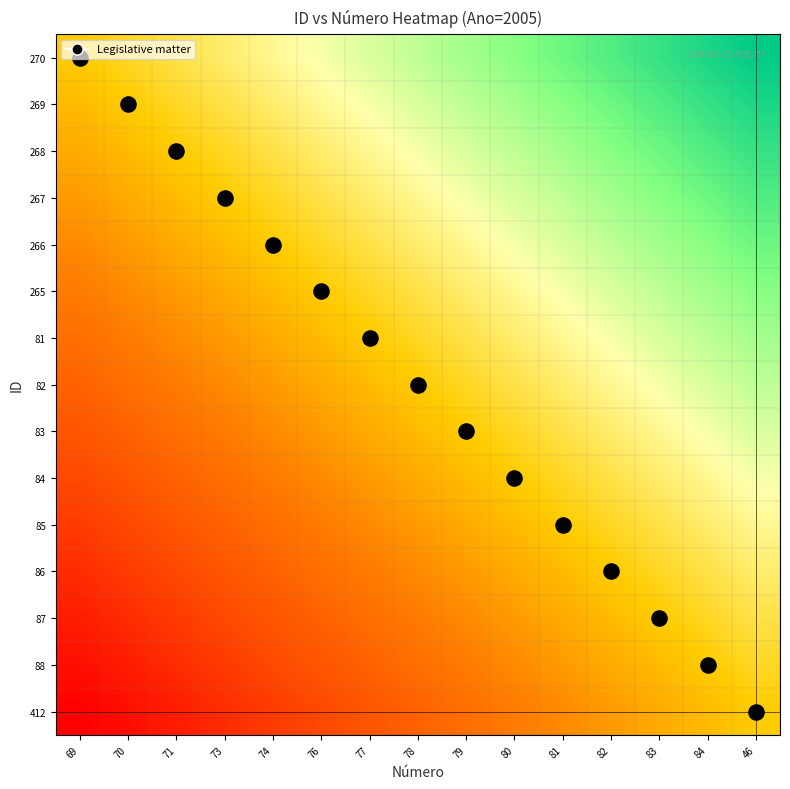

At which category does the chart reach its minimum across all series?

69